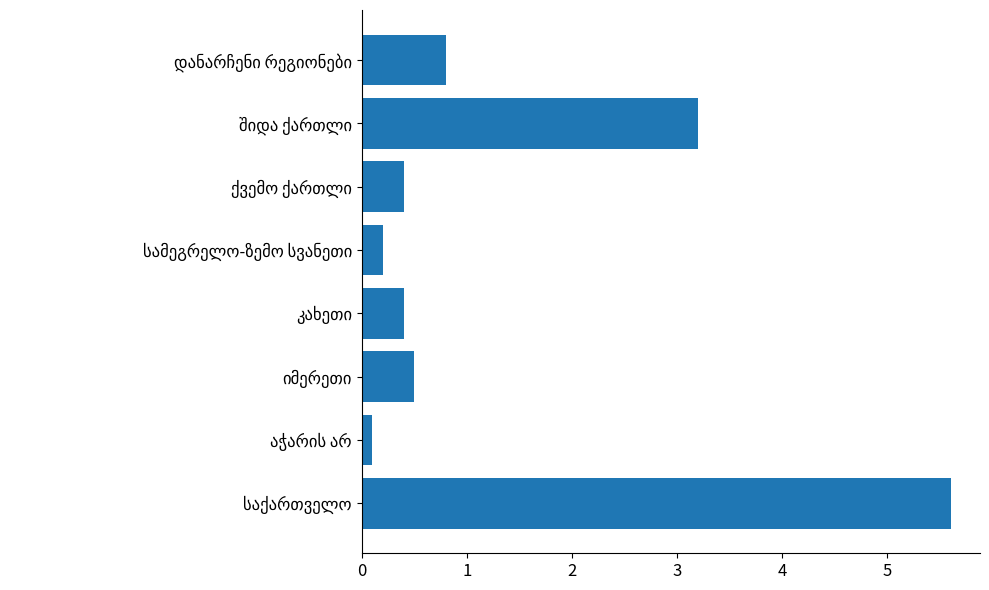

What is the sum of all values?

11.2